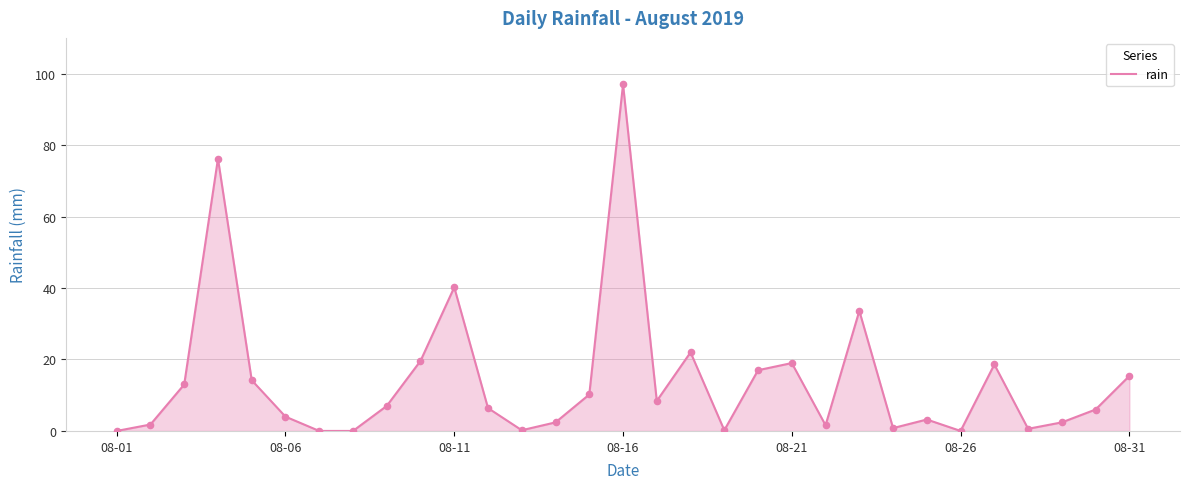

What is the maximum value shown in the chart?

97.0